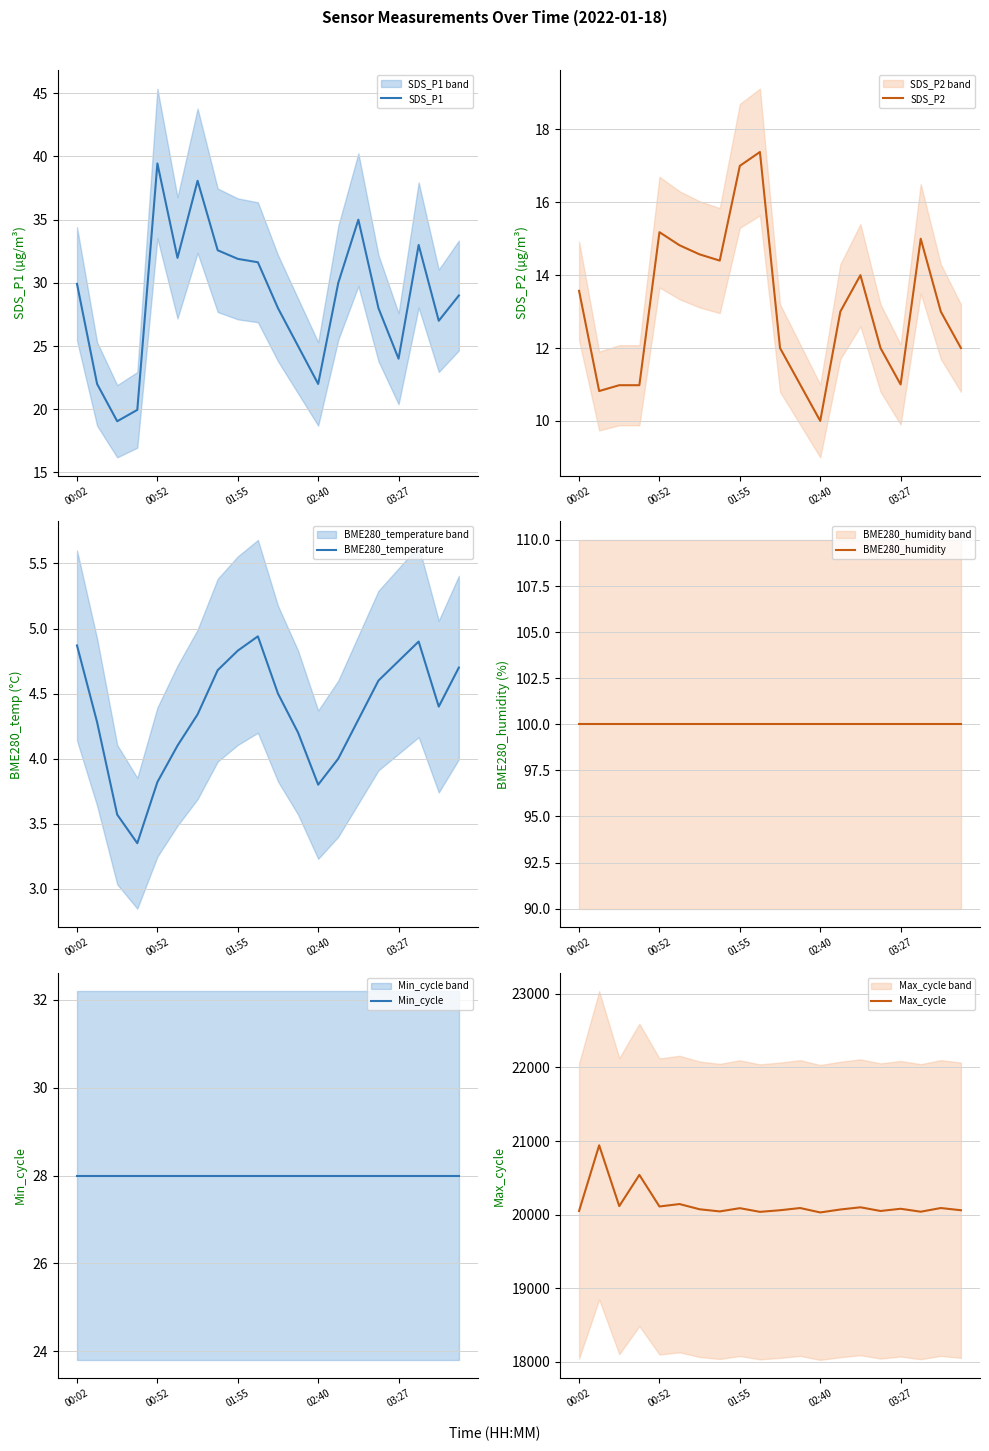

Which series has the largest range (max minus min)?

Max_cycle